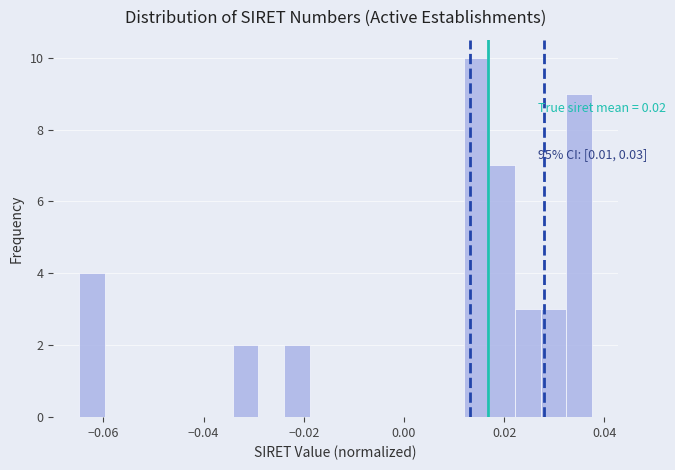

Read against the x-axis, roughly where is the centre of the tallest bar?

0.014